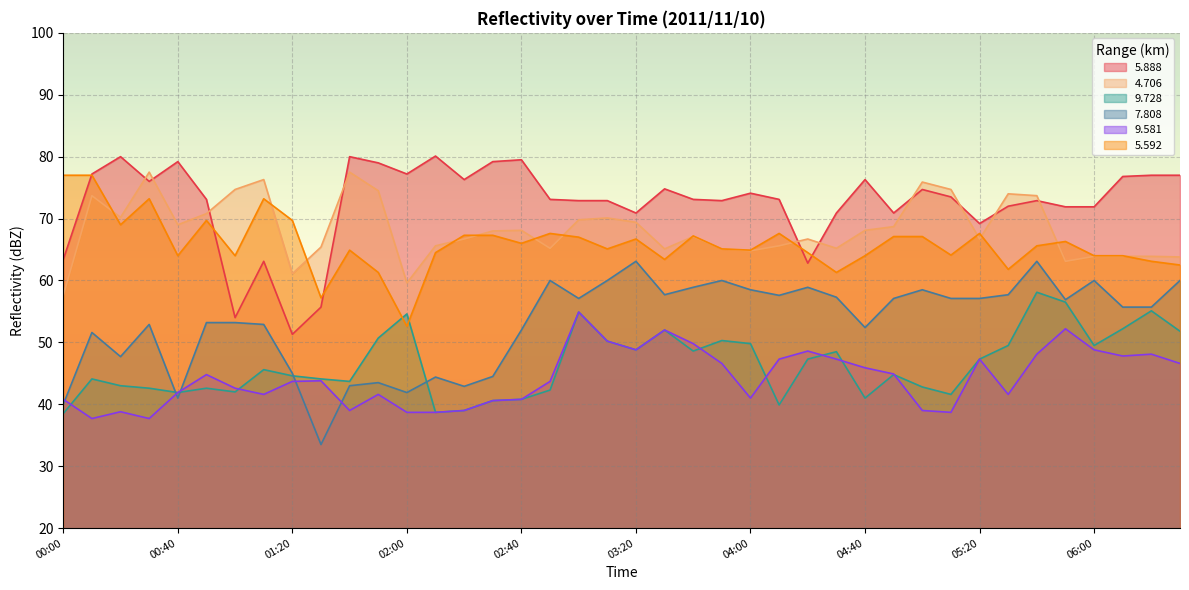

Count the number of categories in the chart.

40